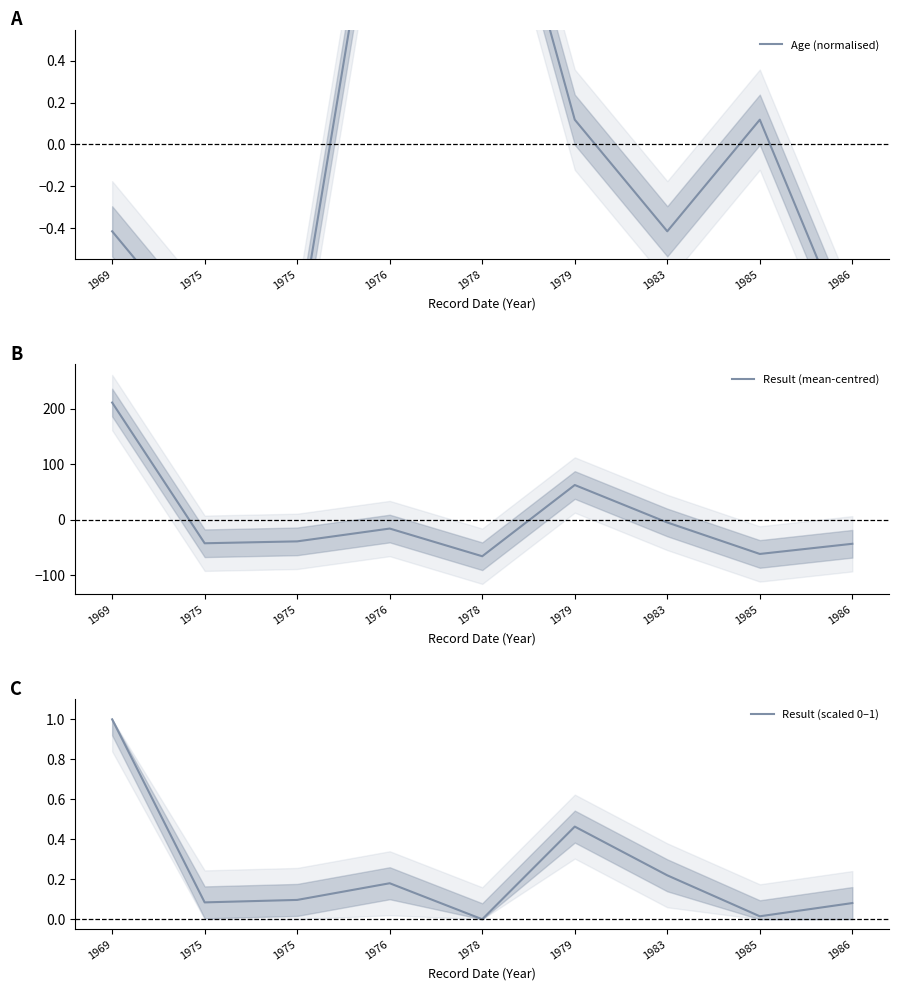

True or false: Result (scaled 0–1) and Age (normalised) intersect in this chart.

True